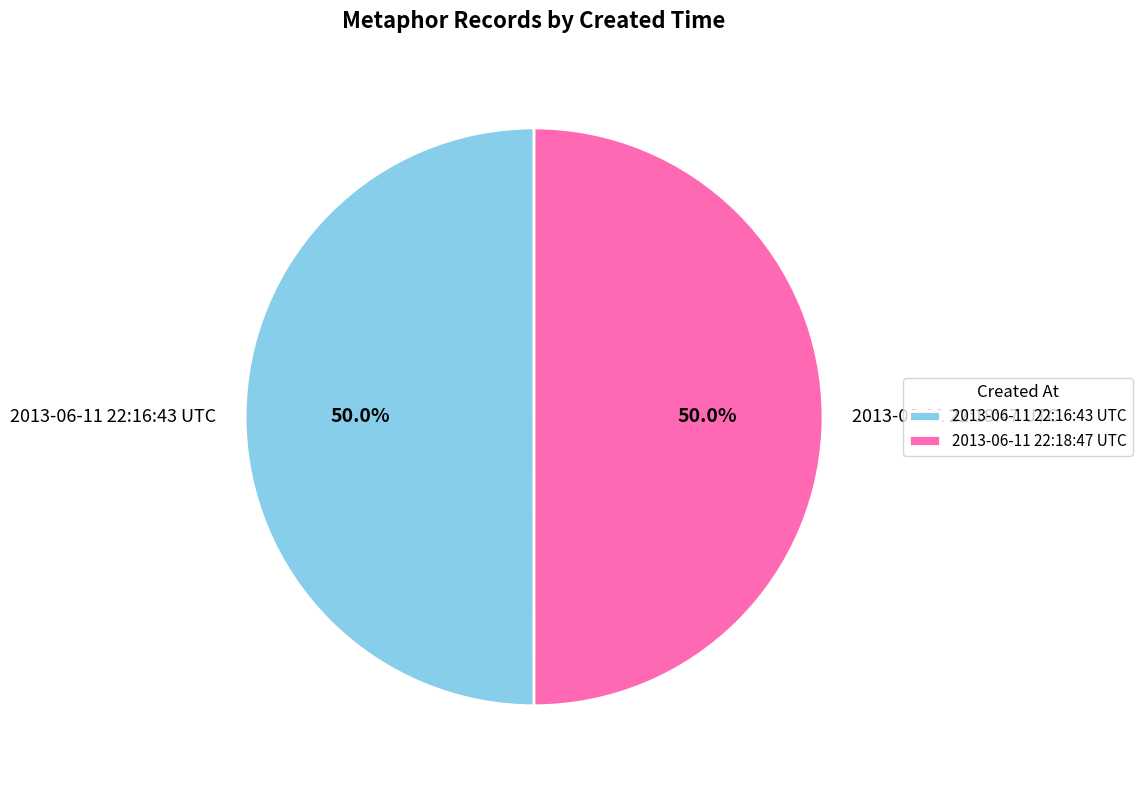

How many segments does this pie chart have?

2